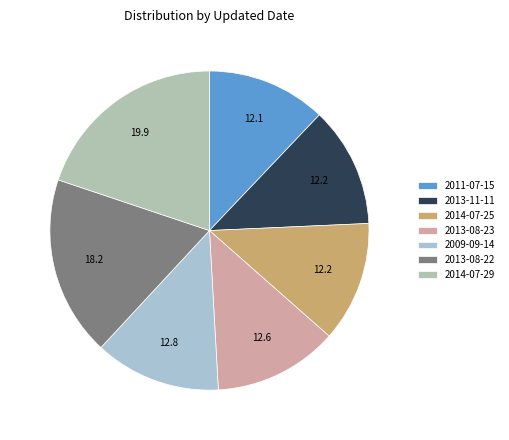

Count the number of slices in the pie.

7